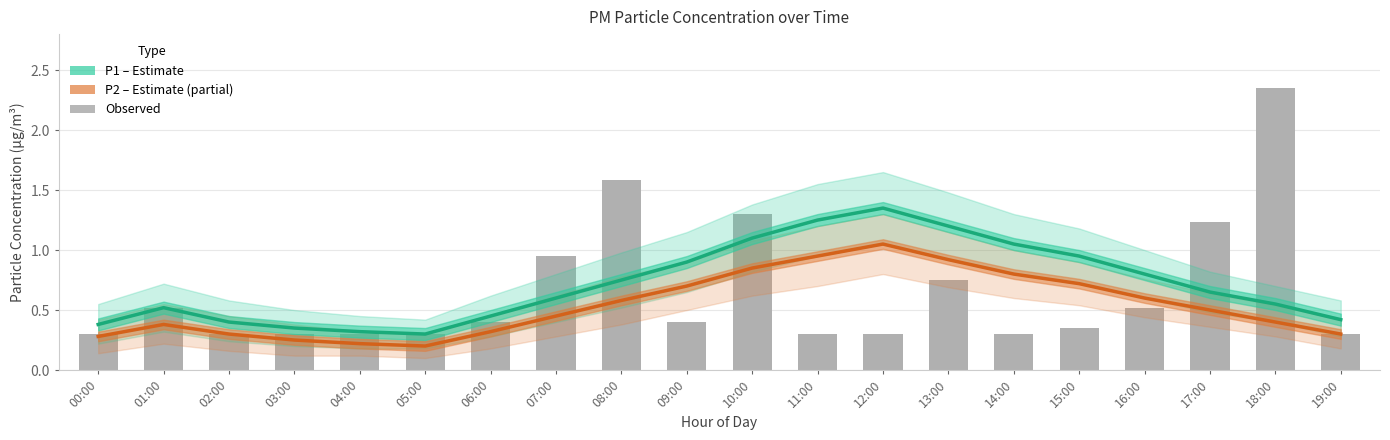

Are the bars grouped side by side (vs. stacked)?

Yes